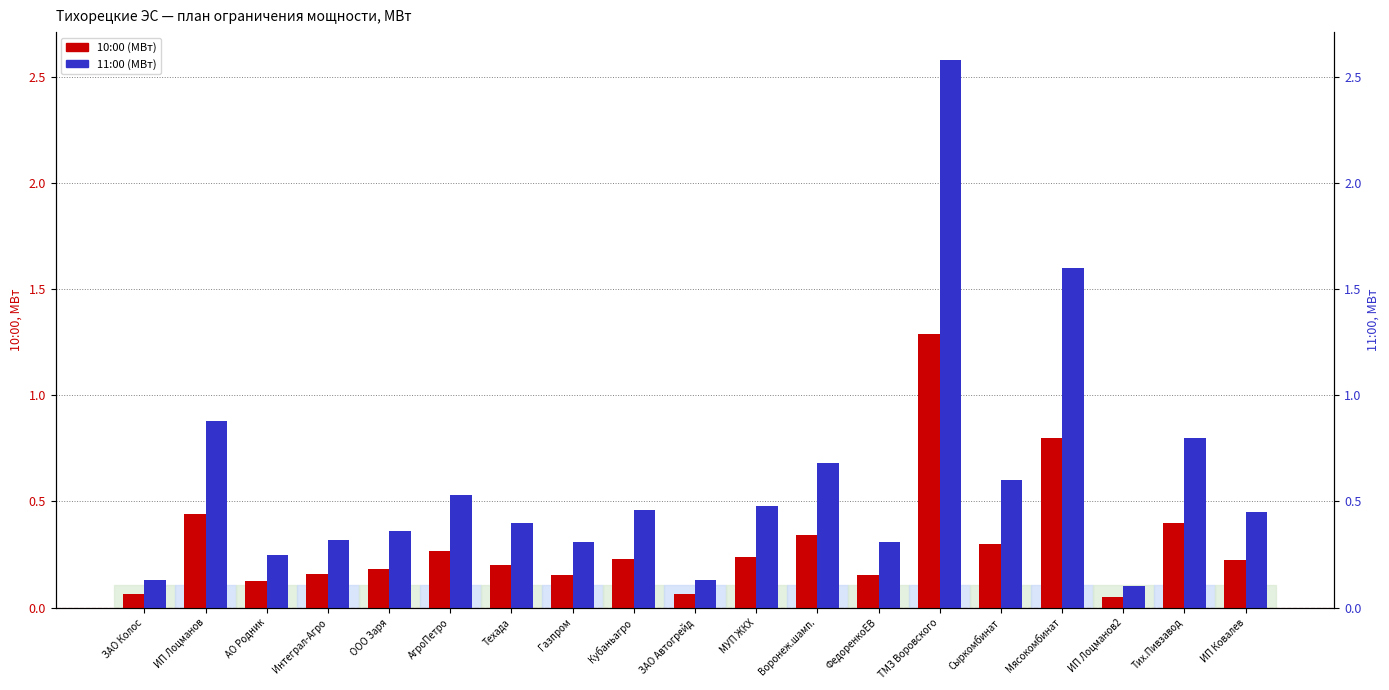

Reading left to right, extract all data points from this chart.

10:00 (МВт): ЗАО Колос=0.1	ИП Лоцманов=0.4	АО Родник=0.1	Интеграл-Агро=0.2	ООО Заря=0.2	АгроПетро=0.3	Техада=0.2	Газпром=0.2	Кубаньагро=0.2	ЗАО Автогрейд=0.1	МУП ЖКХ=0.2	Воронеж.шамп.=0.3	ФедоренкоЕВ=0.2	ТМЗ Воровского=1.3	Сыркомбинат=0.3	Мясокомбинат=0.8	ИП Лоцманов2=0.1	Тих.Пивзавод=0.4	ИП Ковалев=0.2
11:00 (МВт): ЗАО Колос=0.1	ИП Лоцманов=0.9	АО Родник=0.2	Интеграл-Агро=0.3	ООО Заря=0.4	АгроПетро=0.5	Техада=0.4	Газпром=0.3	Кубаньагро=0.5	ЗАО Автогрейд=0.1	МУП ЖКХ=0.5	Воронеж.шамп.=0.7	ФедоренкоЕВ=0.3	ТМЗ Воровского=2.6	Сыркомбинат=0.6	Мясокомбинат=1.6	ИП Лоцманов2=0.1	Тих.Пивзавод=0.8	ИП Ковалев=0.5